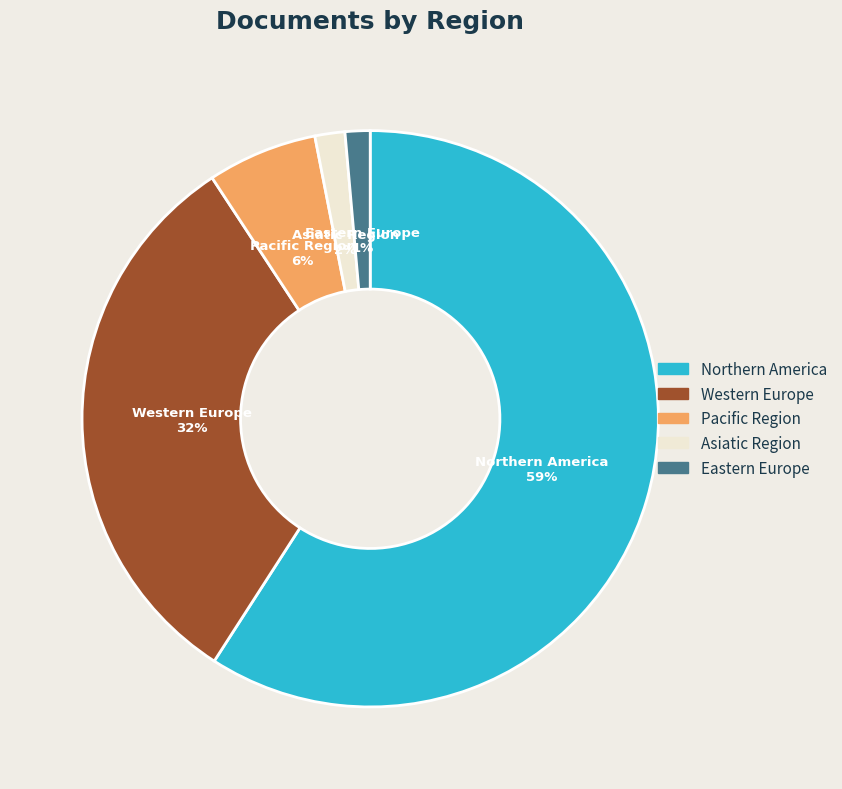

How many segments does this pie chart have?

5